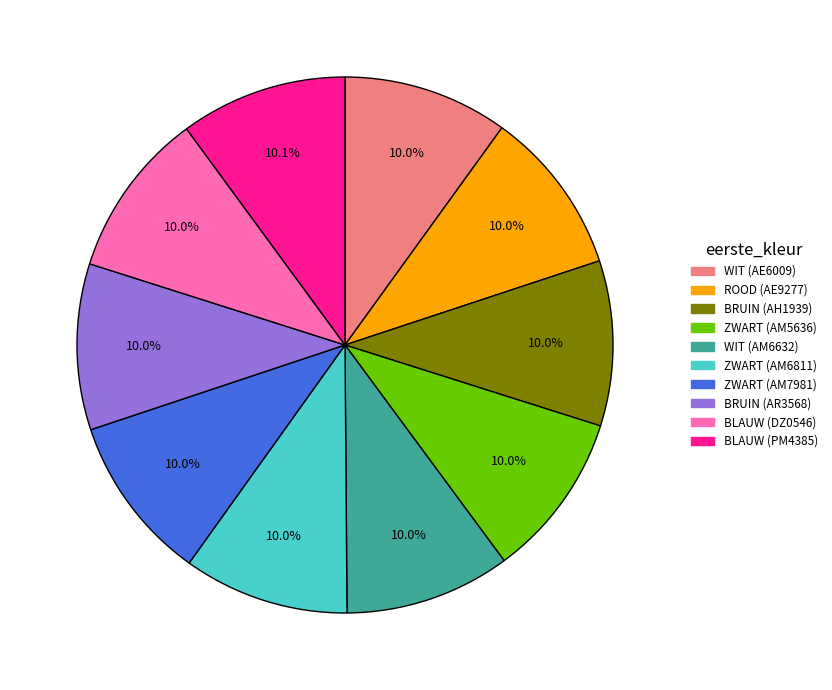

Does BRUIN (AH1939) represent more than half of the total?

No